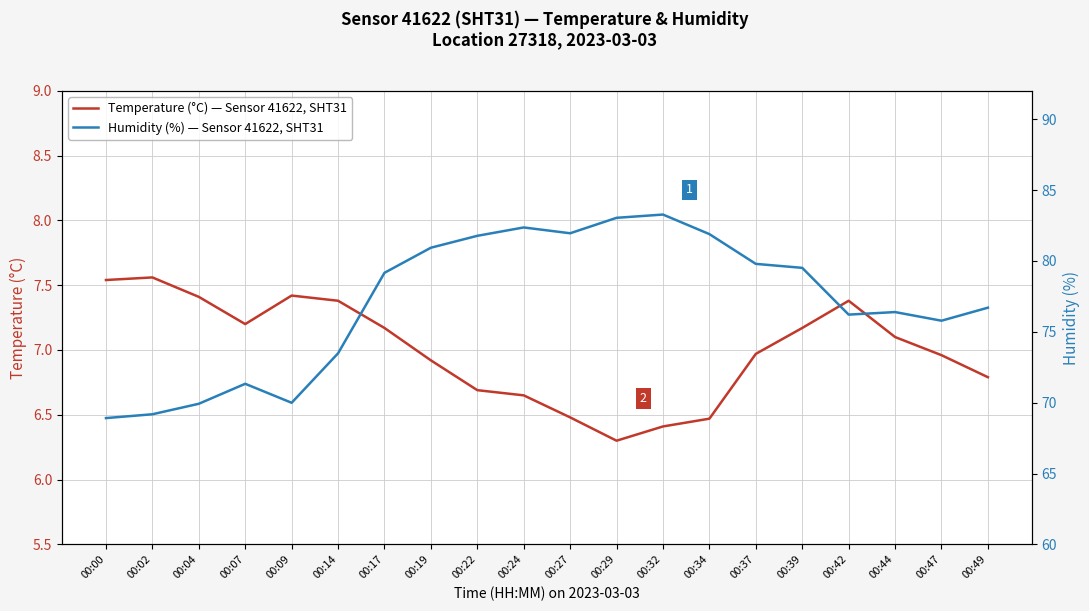

True or false: Temperature (°C) — Sensor 41622, SHT31 has more than 2 interior local peaks.

True